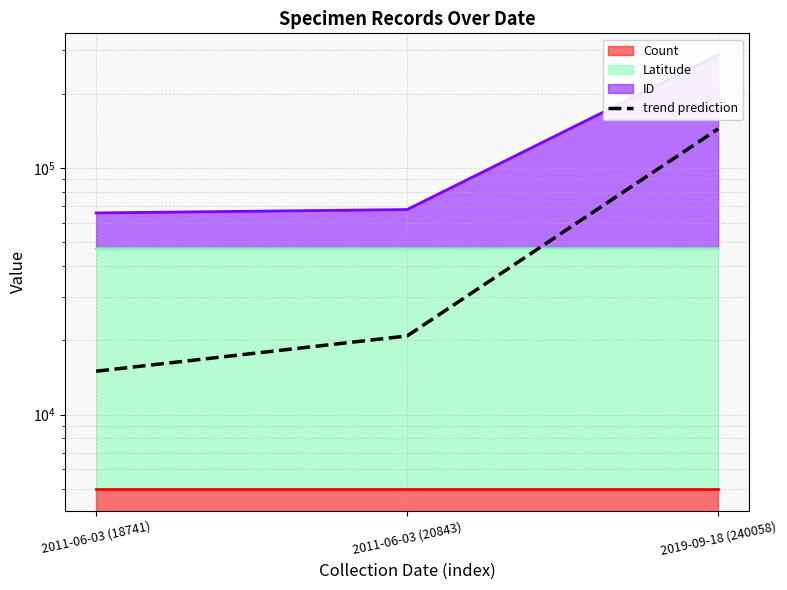

List the labels in order of value, largest first.

2019-09-18 (240058), 2011-06-03 (20843), 2011-06-03 (18741)